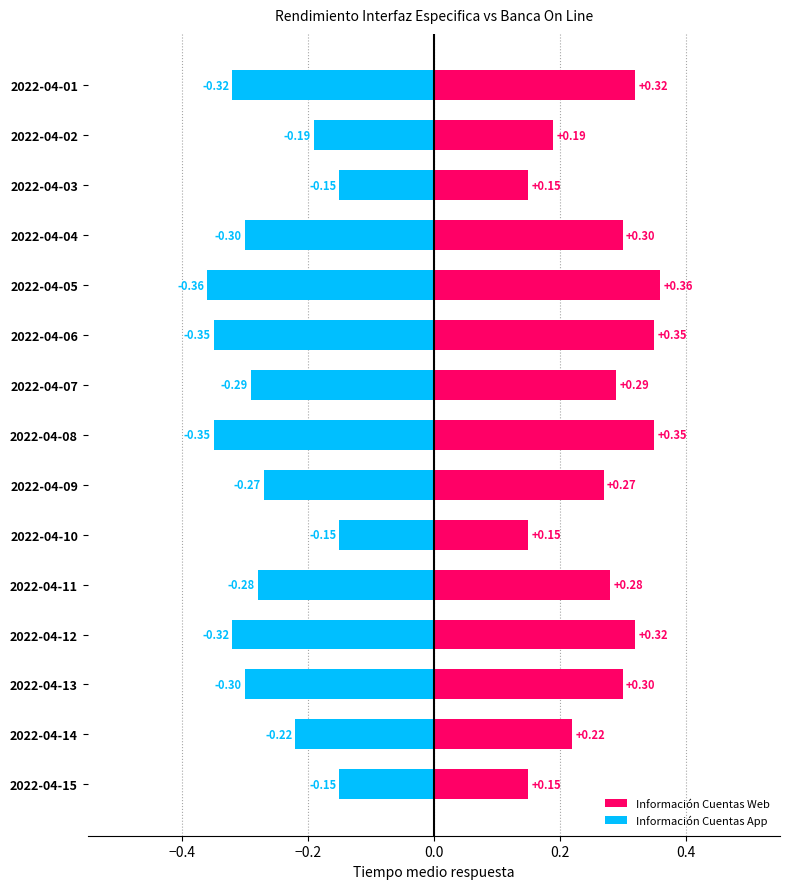

What is the average value of the Información Cuentas Web series?

0.3